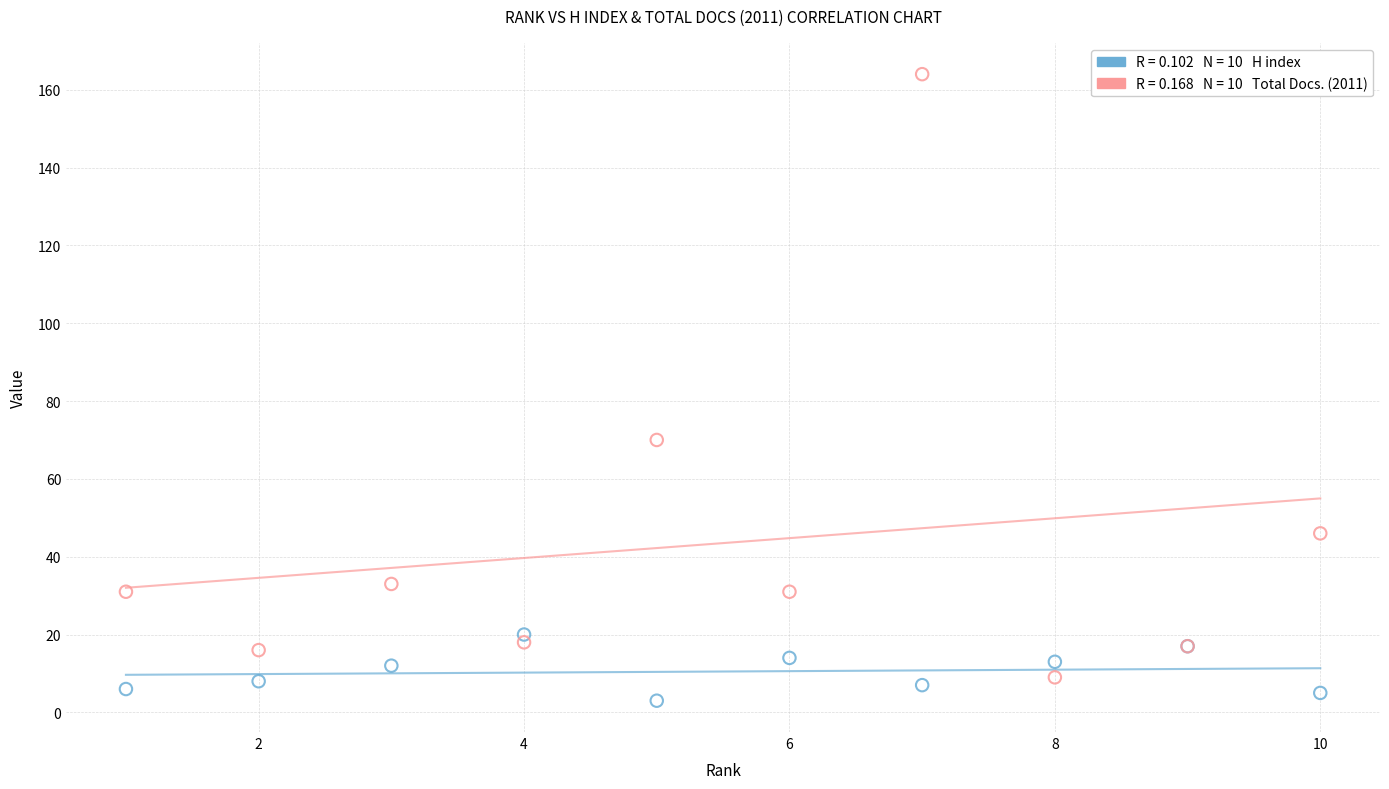

Across all series, what Y value is closest to 83?

70